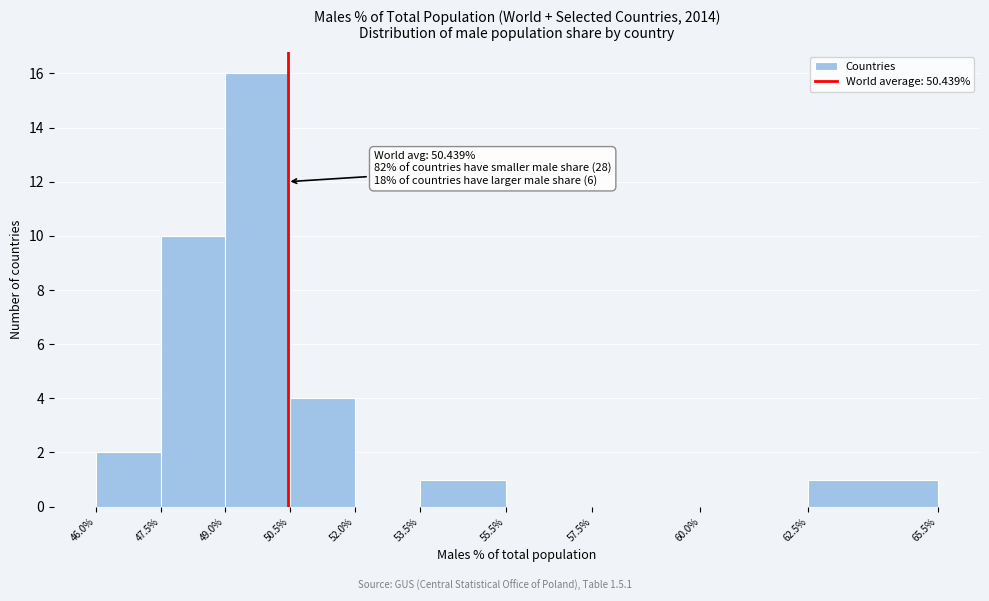

Over which range of the x-axis is the bar tallest?

49.0% to 50.5%